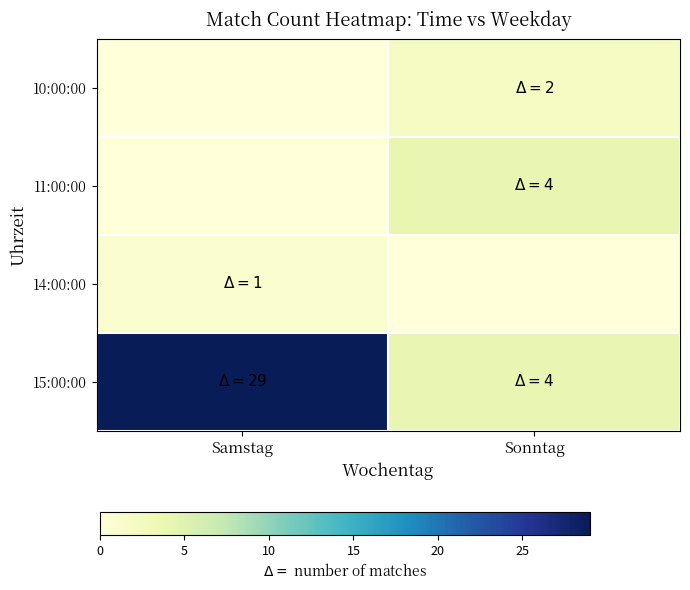

At which category is the sum across all series the highest?

Samstag